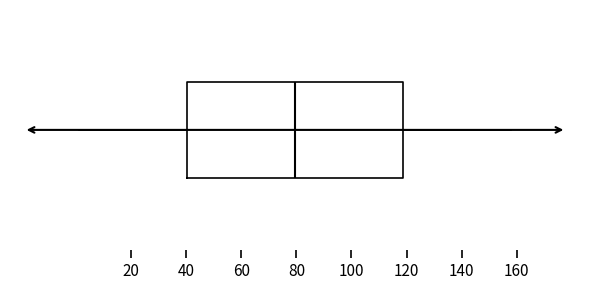

Transcribe this box plot: give where the median line is, the range the box spans, and where the two whiskers end, as read against the x-axis. The values are not printed on the chart, so give them approximately, as read against the axis.

median 80, box 40 to 118, whiskers 2 to 158